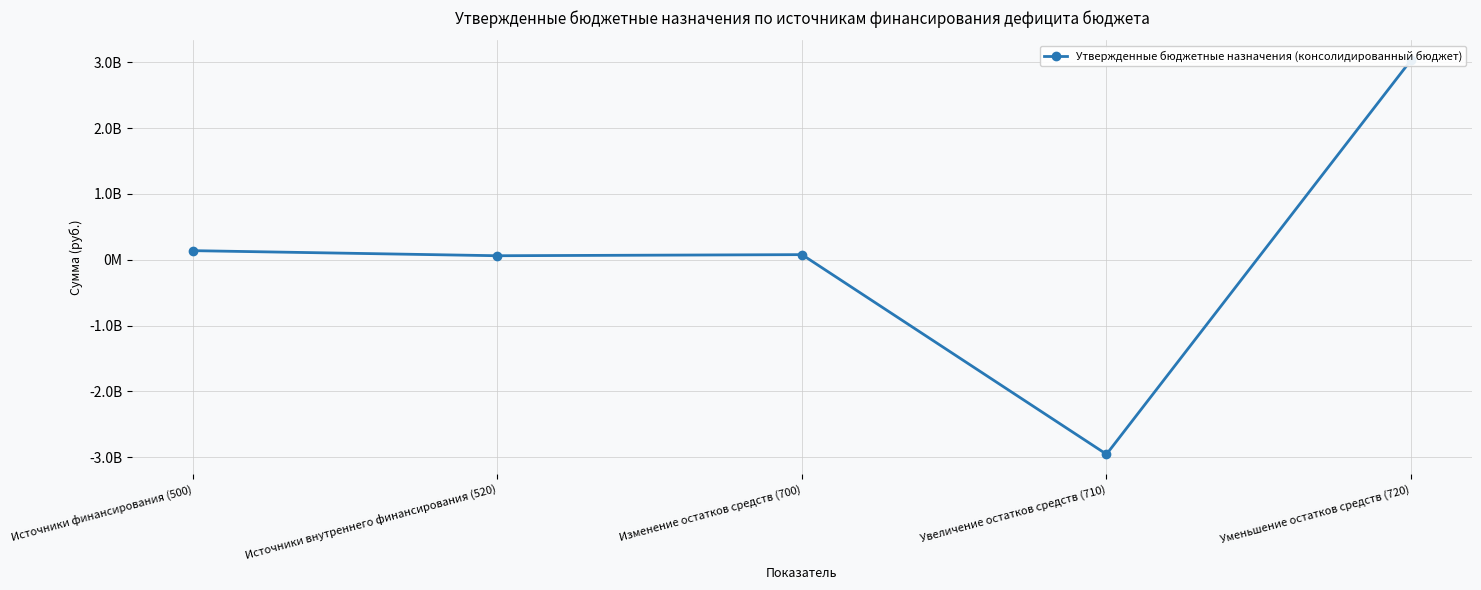

Rank the categories by value from highest to lowest.

Уменьшение остатков средств (720), Источники финансирования (500), Изменение остатков средств (700), Источники внутреннего финансирования (520), Увеличение остатков средств (710)